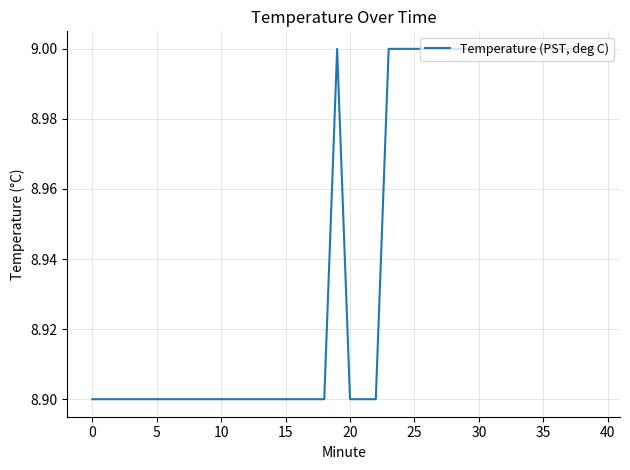

What is the greatest value displayed?

9.0